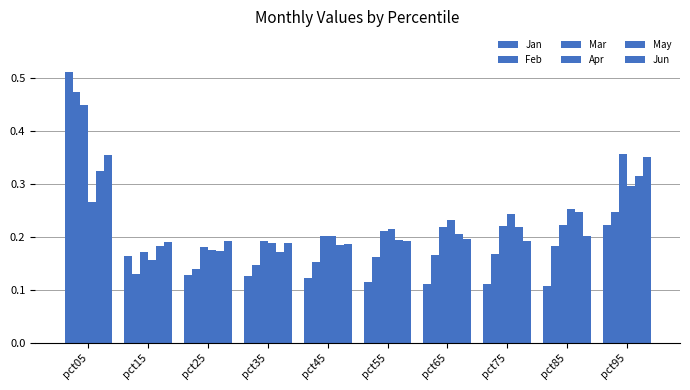

How many groups of bars are there?

10